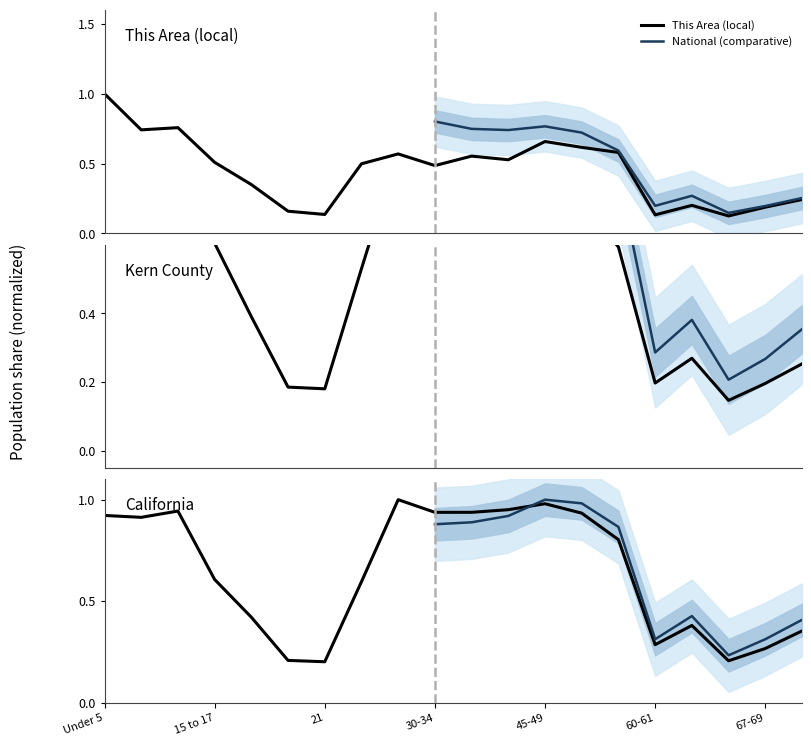

Is it true that this_area equals 0.3 at california?

False